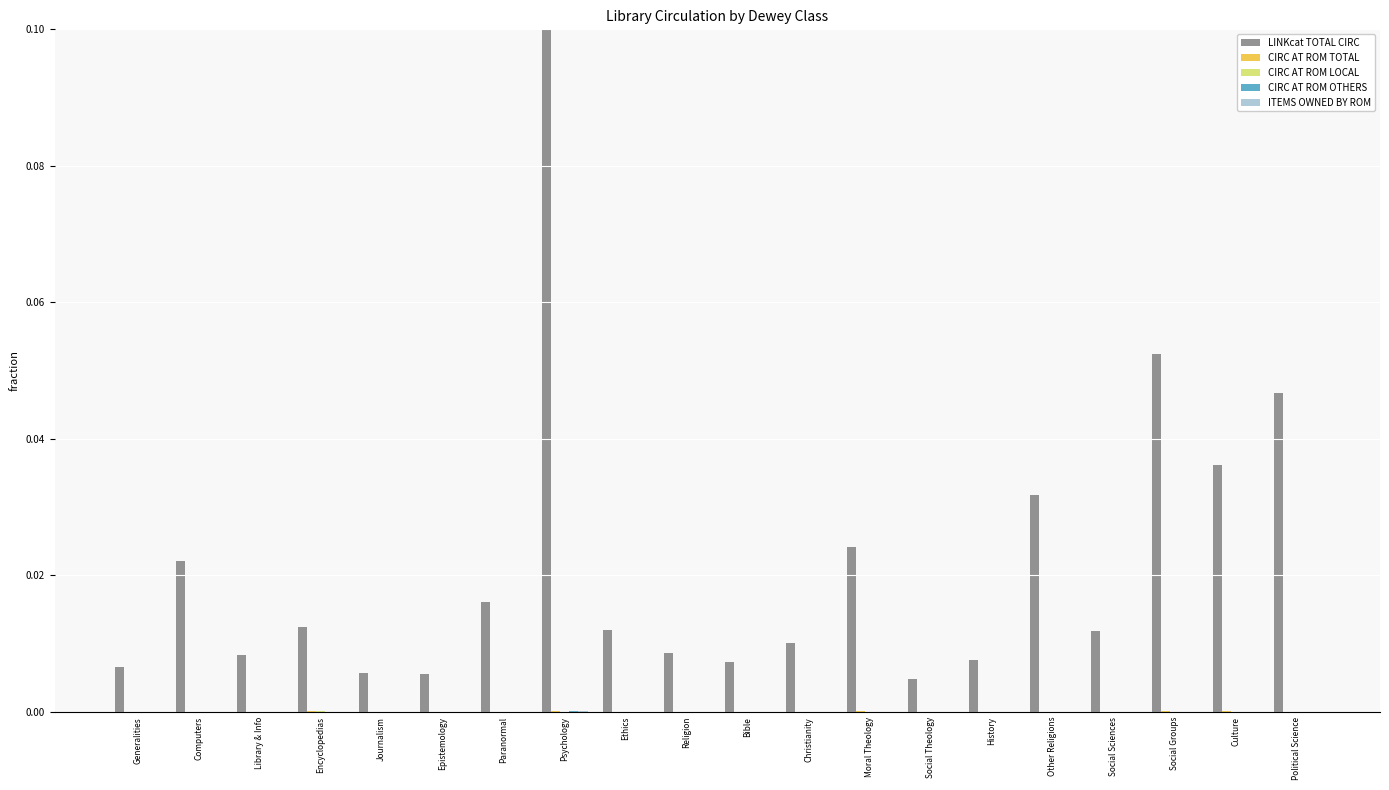

Which series changed the most between Christianity and Culture?

LINKcat TOTAL CIRC